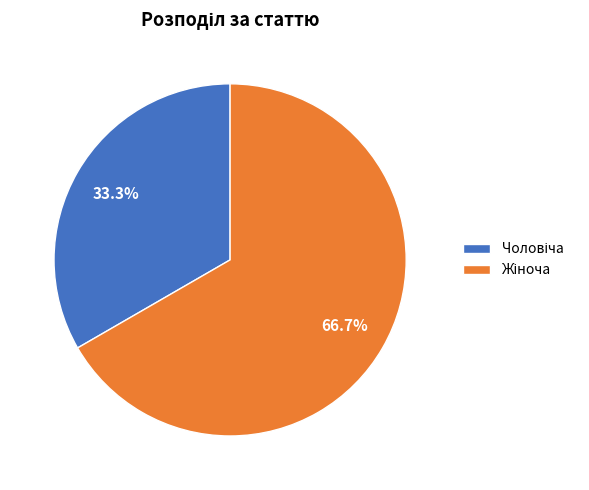

Does any single category account for the majority?

Yes